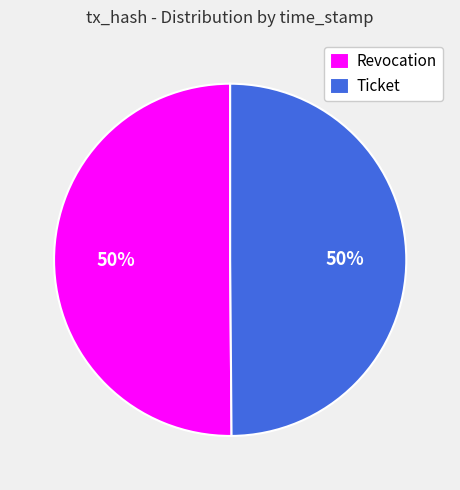

To the nearest percent, what is the combined percentage of Ticket and Revocation?

100%